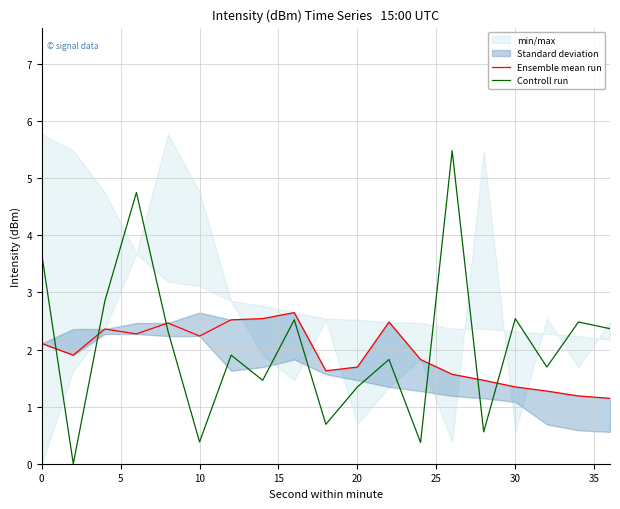

How many lines are shown in the chart?

2